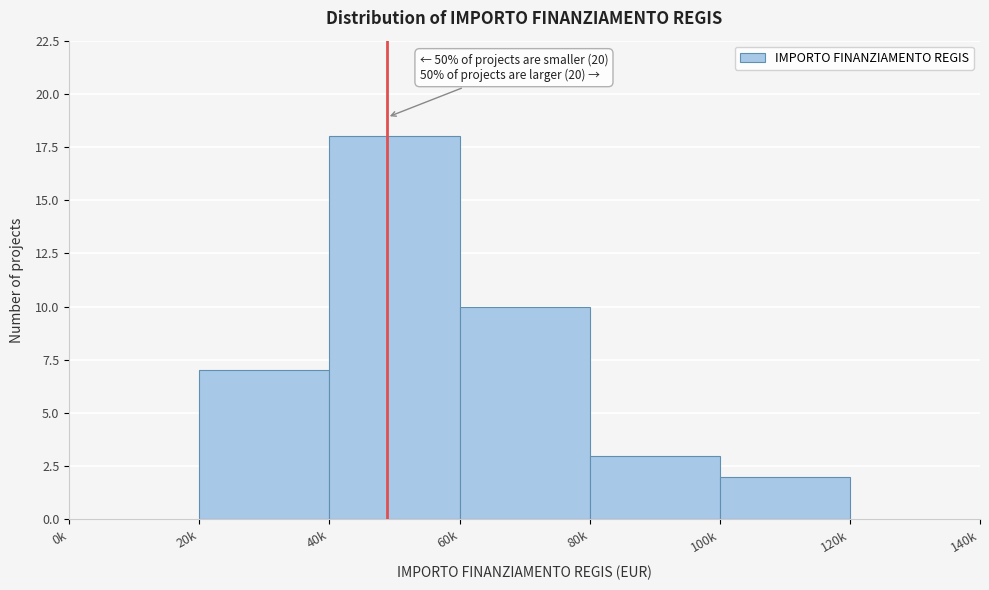

Reading left to right, list all the values displayed in this chart.

0k=0	20k=7	40k=18	60k=10	80k=3	100k=2	120k=0